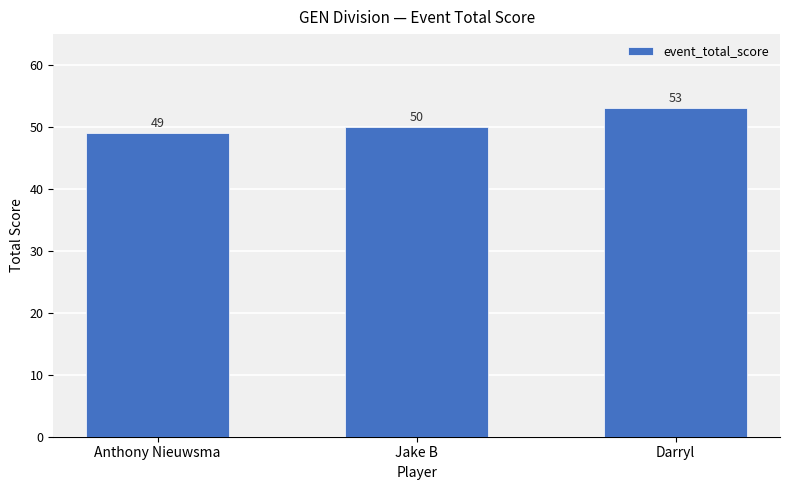

What is the value of the 1st bar from the left?

49